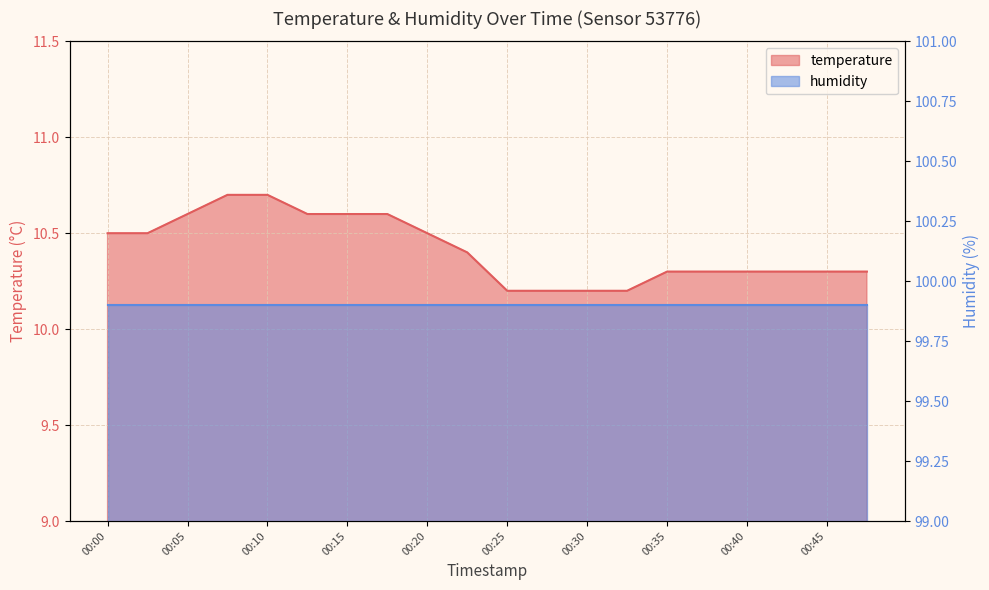

Reading right to left, extract all data points from this chart.

10.3	10.3	10.3	10.3	10.3	10.3	10.2	10.2	10.2	10.2	10.4	10.5	10.6	10.6	10.6	10.7	10.7	10.6	10.5	10.5